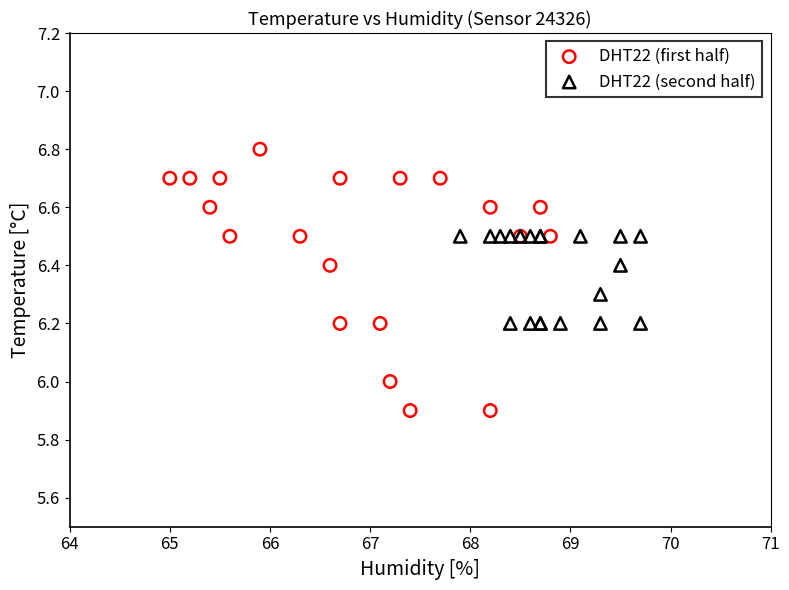

Which series has the largest Y range (max minus min)?

DHT22 (first half)